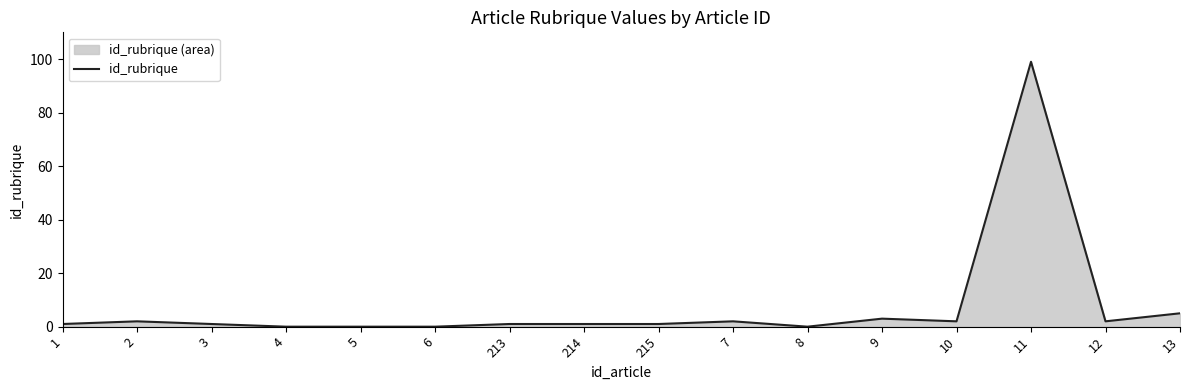

What is the difference between the values at 13 and 215?

4